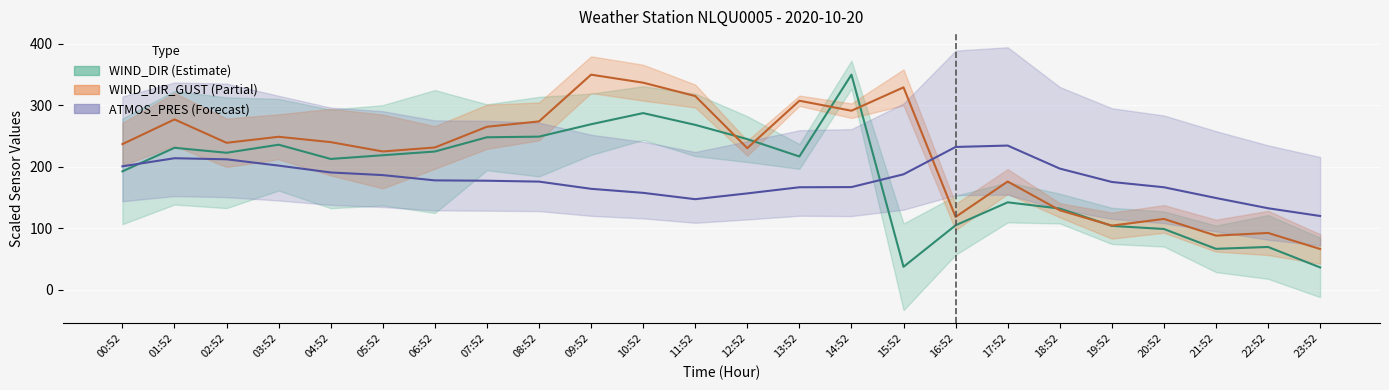

Rank the series by their average value, from highest to lowest.

WIND_DIR_GUST (center), WIND_DIR (center), ATMOS_PRES (center)